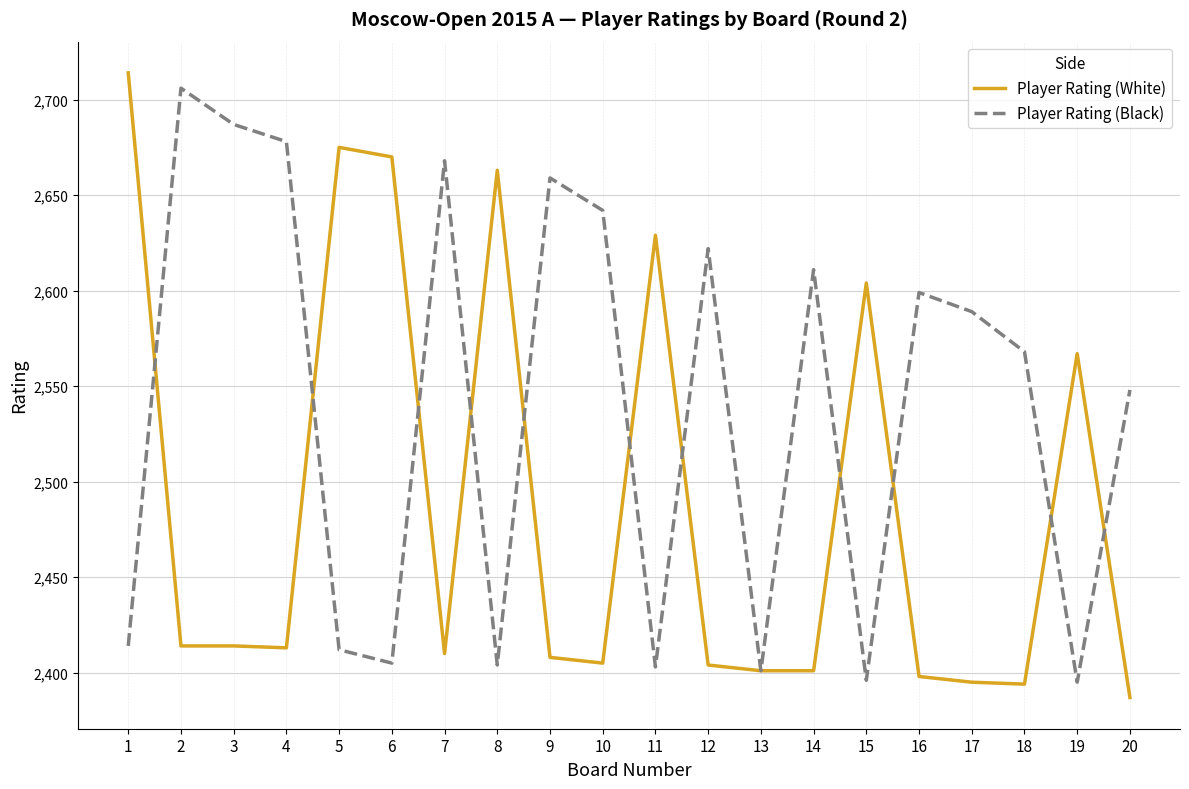

True or false: Player Rating (White) has a value of 4111 at 7.

False